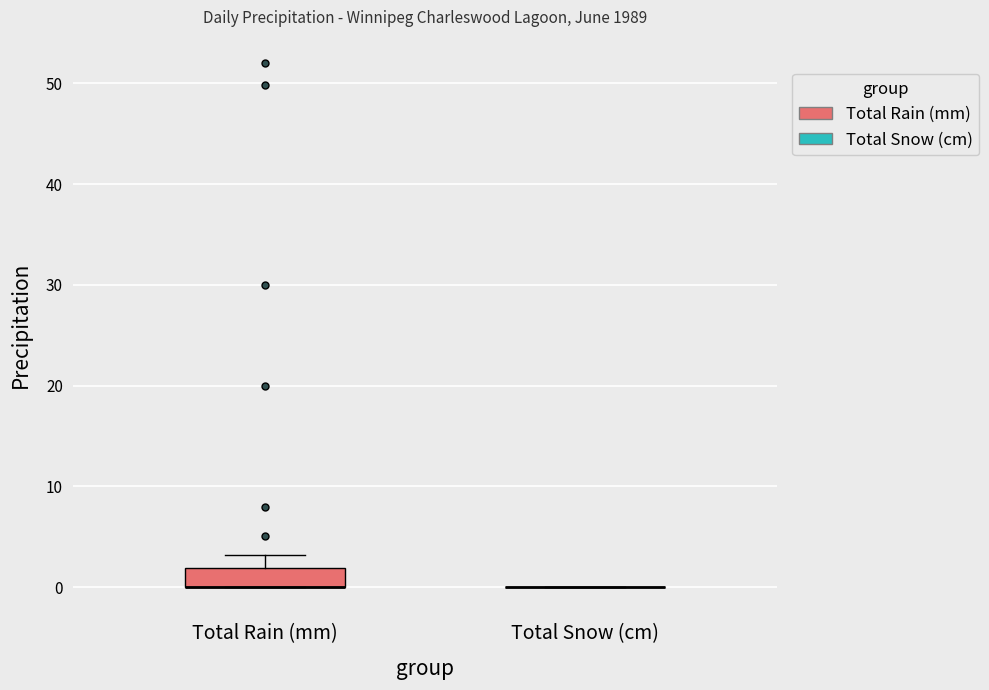

Reading left to right, transcribe this box plot: for each box, give where its median line is, the range the box spans, and where its two whiskers end, as read against the y-axis. The values are not printed on the chart, so give them approximately, as read against the axis.

Total Rain (mm): median 0 (drawn on the box's lower edge), box 0 to 2, whiskers 0 to 3
Total Snow (cm): box collapsed to a line at 0, whiskers 0 to 0